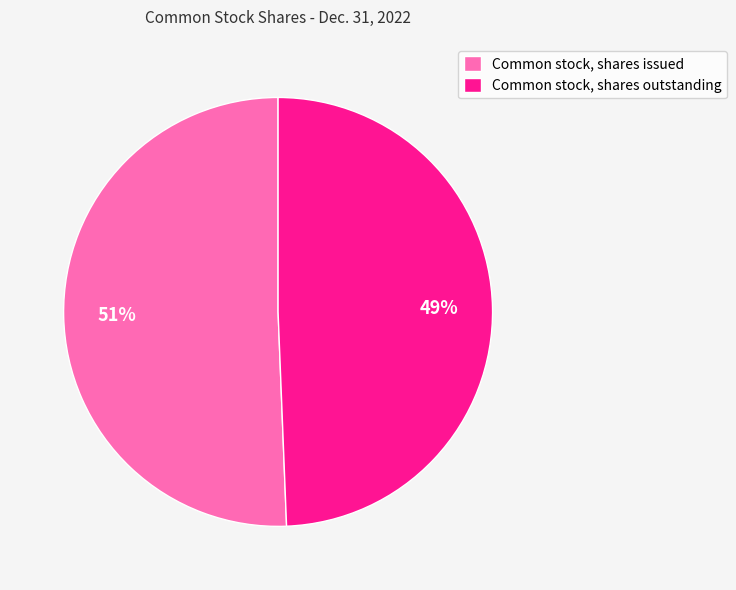

The Common stock, shares issued slice represents 42% of the pie. True or false?

False